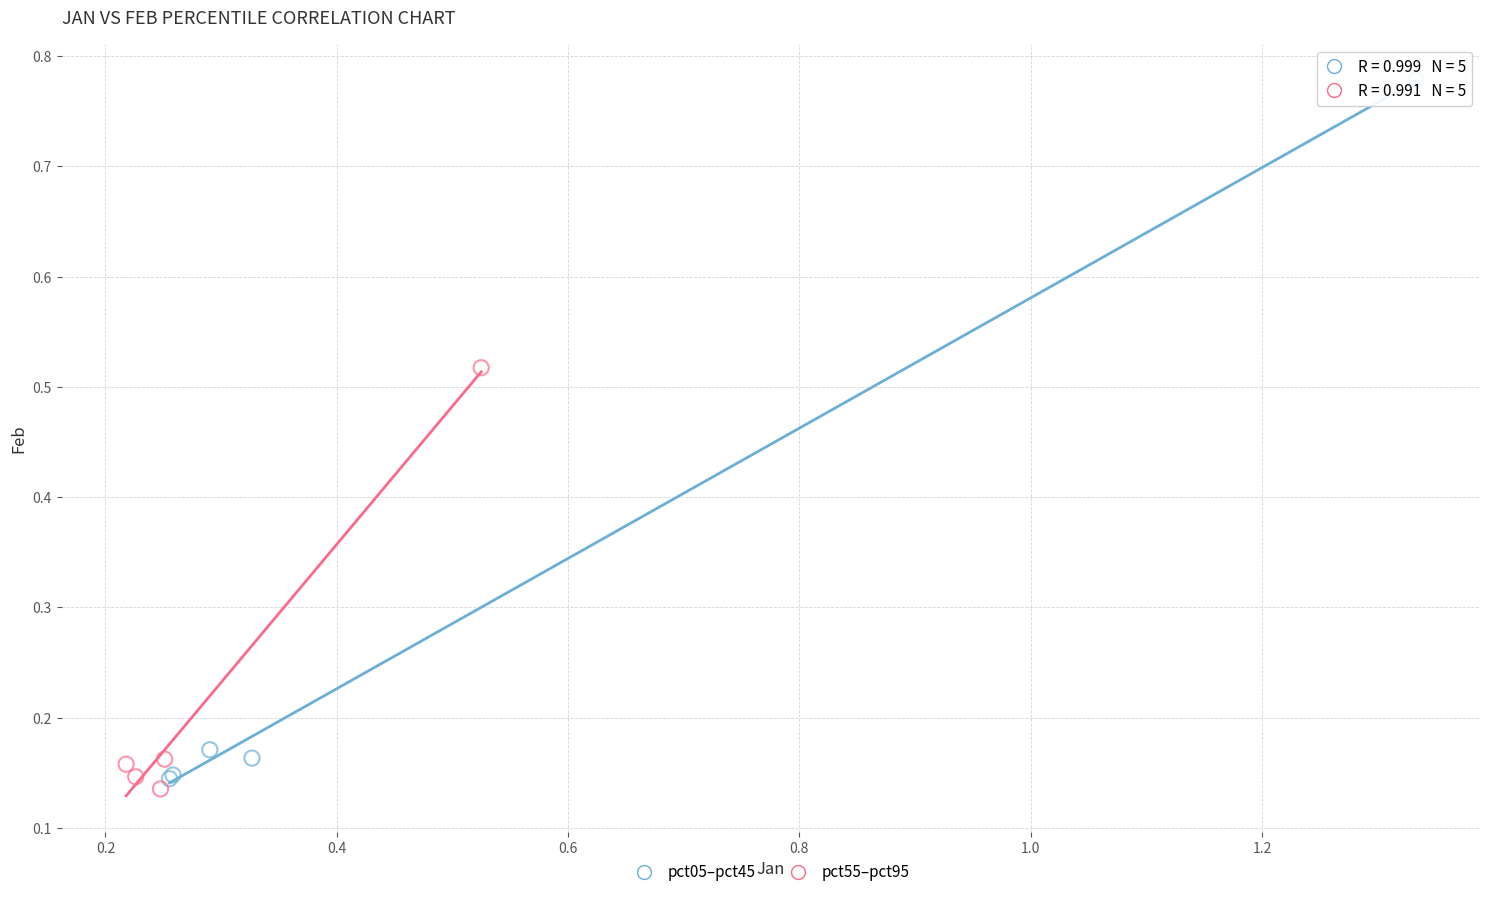

Which series contains the highest Y value?

pct05–pct45